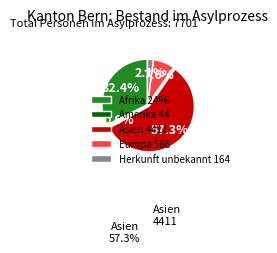

To the nearest percent, what is the difference between the Afrika and Amerika slice percentages?

32%